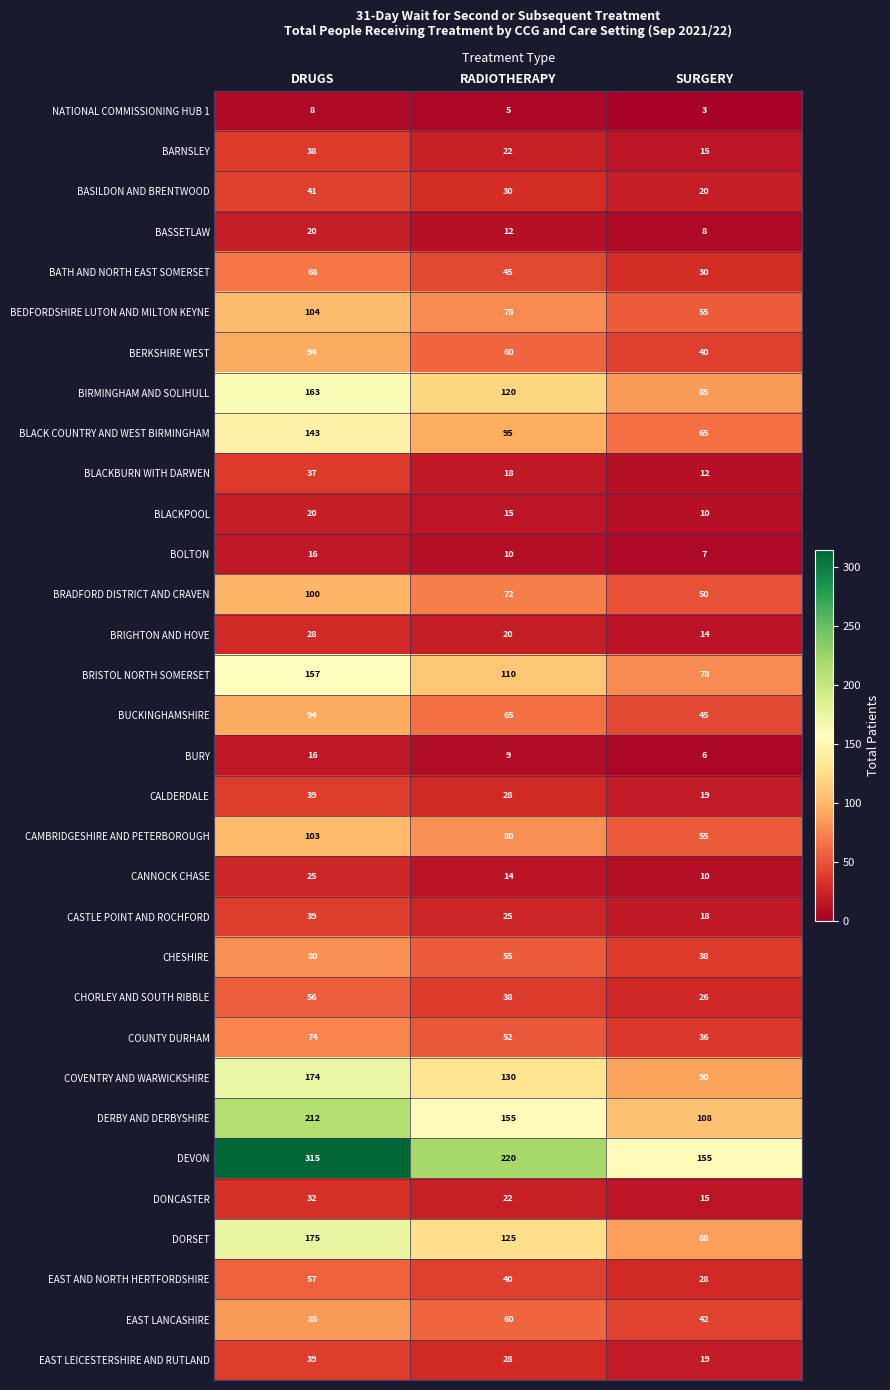

True or false: BASILDON AND BRENTWOOD has a value of 20 at SURGERY.

True